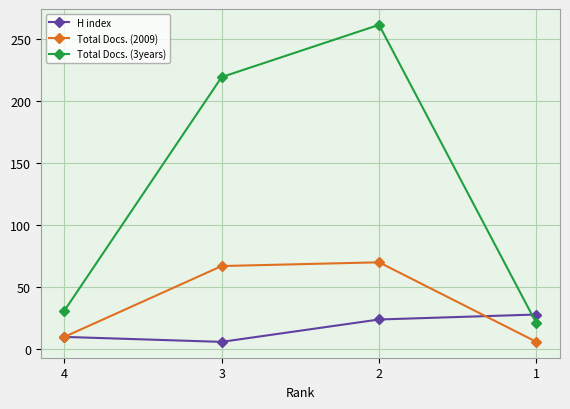

The value of Total Docs. (3years) at 4 is 31. True or false?

True